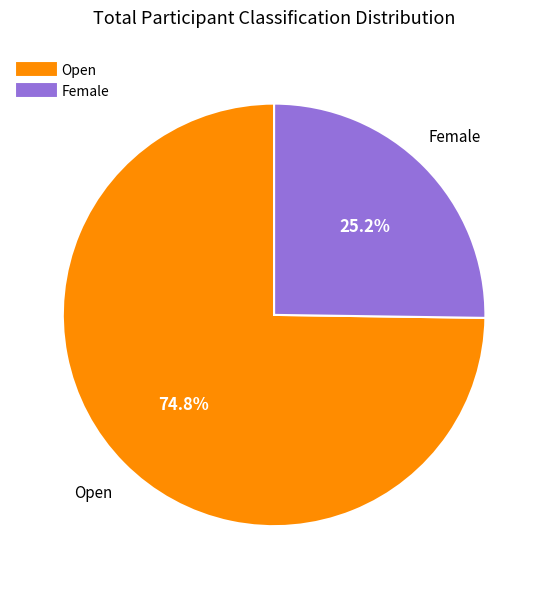

Count the number of slices in the pie.

2